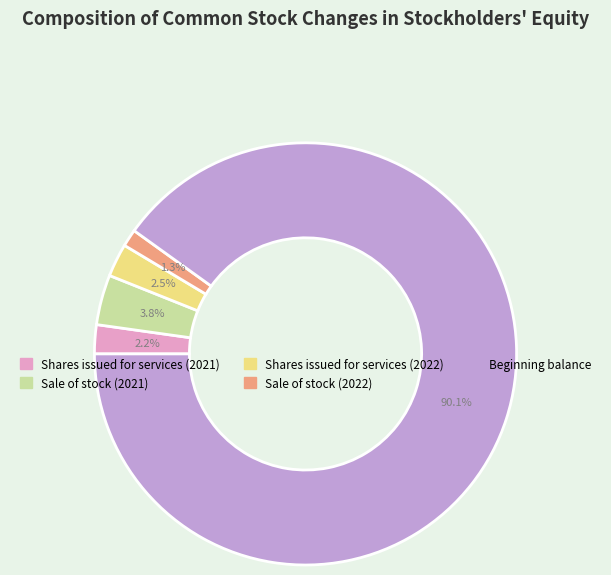

Count the number of slices in the pie.

5